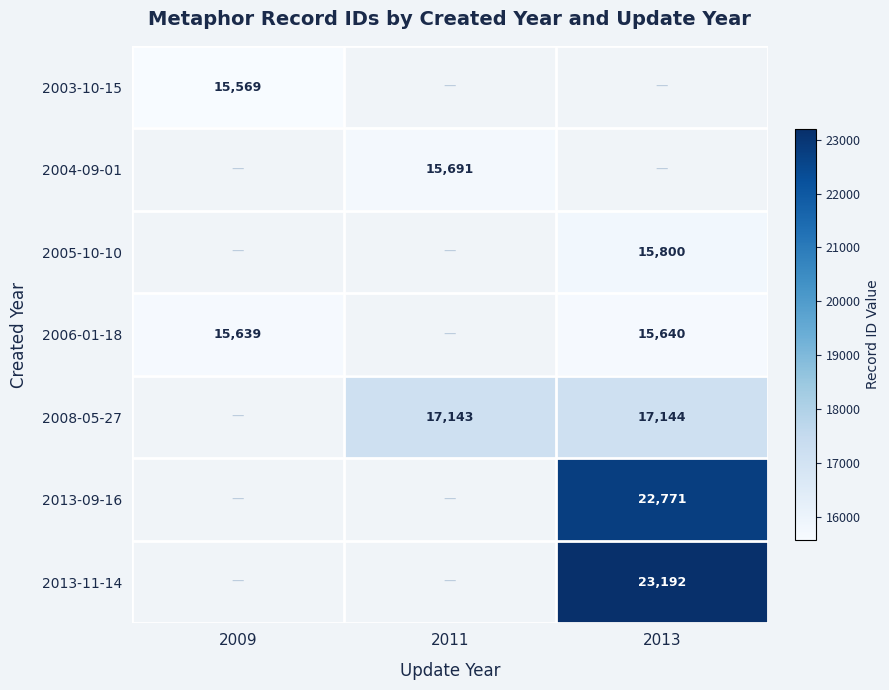

The 2005-10-10 series shows 15800 at 2013. True or false?

True